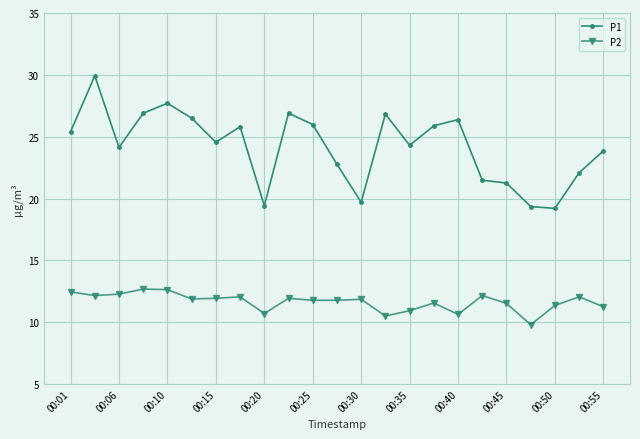

What is the value of the P2 point at the 16th from the left?

11.6